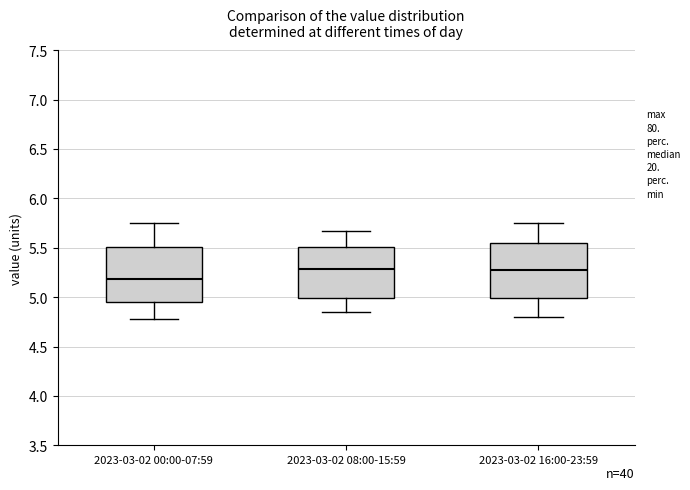

Reading left to right, read every box against the y-axis: the position of its median line, the range the box covers, and the ends of its whiskers. The values are not printed on the chart, so give them approximately, as read against the axis.

2023-03-02 00:00-07:59: median 5.20, box 4.95 to 5.50, whiskers 4.80 to 5.75
2023-03-02 08:00-15:59: median 5.30, box 5.00 to 5.50, whiskers 4.85 to 5.65
2023-03-02 16:00-23:59: median 5.30, box 5.00 to 5.55, whiskers 4.80 to 5.75